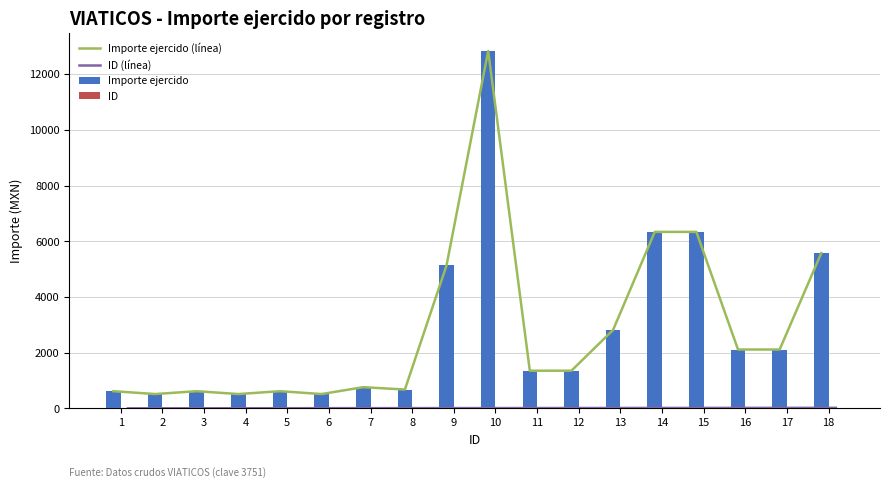

What is the highest value of the Importe ejercido series?

12835.0